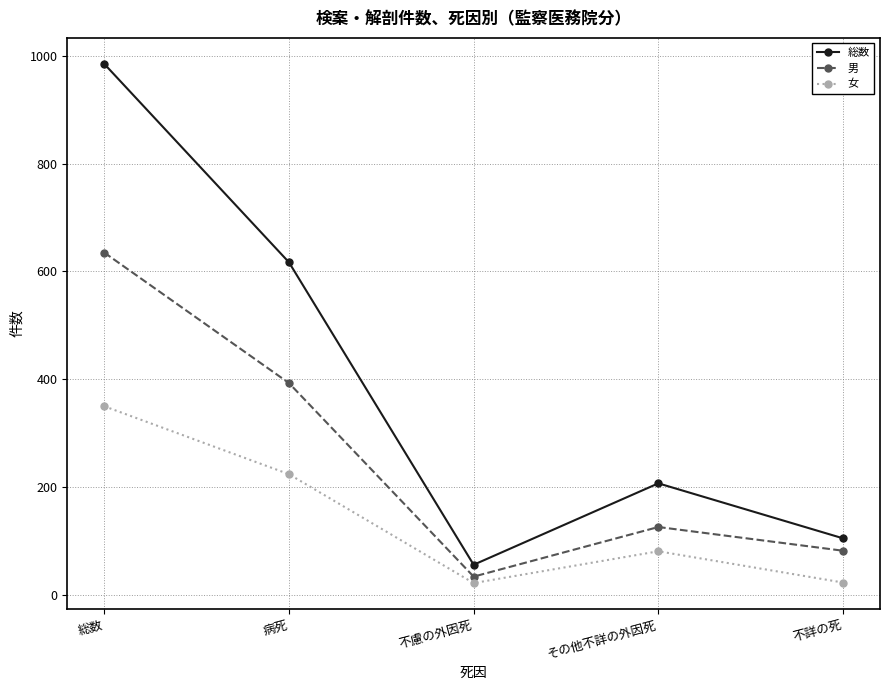

Count the number of data series in this chart.

3